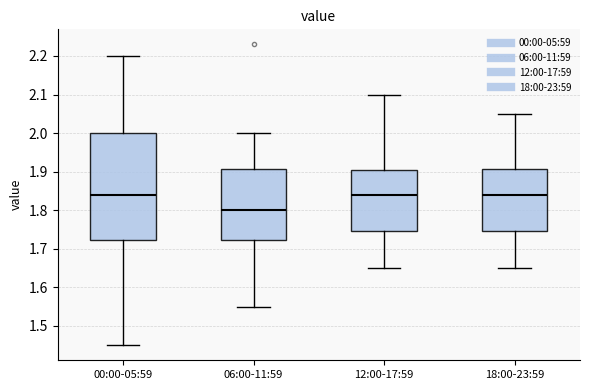

Reading left to right, transcribe this box plot: for each box, give where its median line is, the range the box spans, and where its two whiskers end, as read against the y-axis. The values are not printed on the chart, so give them approximately, as read against the axis.

00:00-05:59: median 1.84, box 1.72 to 2.00, whiskers 1.45 to 2.20
06:00-11:59: median 1.80, box 1.72 to 1.91, whiskers 1.55 to 2.00
12:00-17:59: median 1.84, box 1.75 to 1.91, whiskers 1.65 to 2.10
18:00-23:59: median 1.84, box 1.75 to 1.91, whiskers 1.65 to 2.05